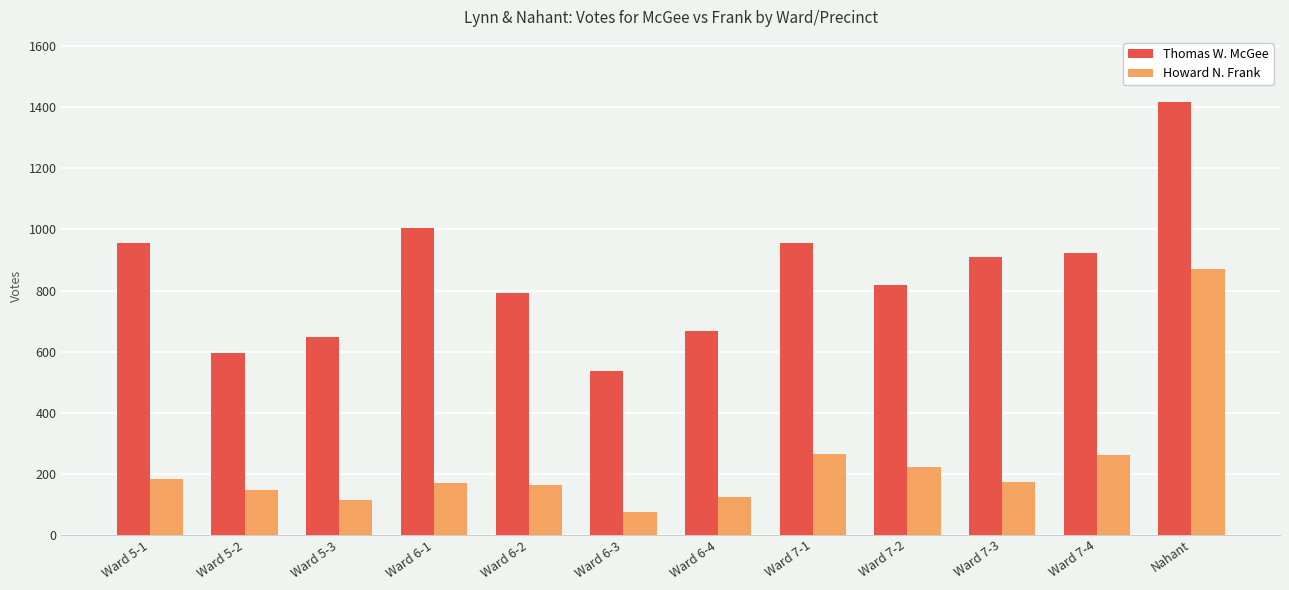

Between Ward 5-3 and Ward 6-2, which series saw the biggest shift?

Thomas W. McGee